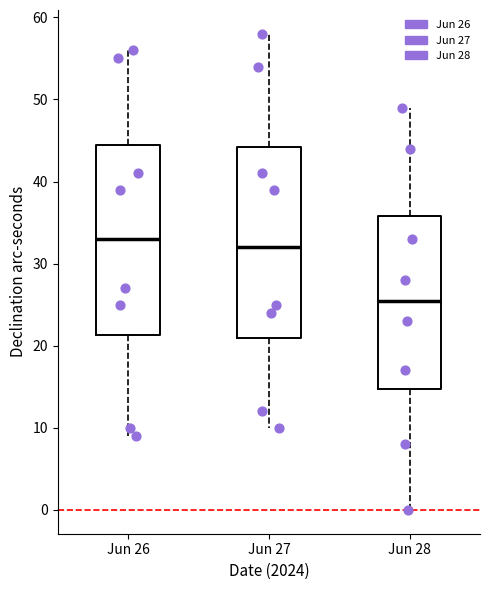

Which box has the lowest median line?

Jun 28